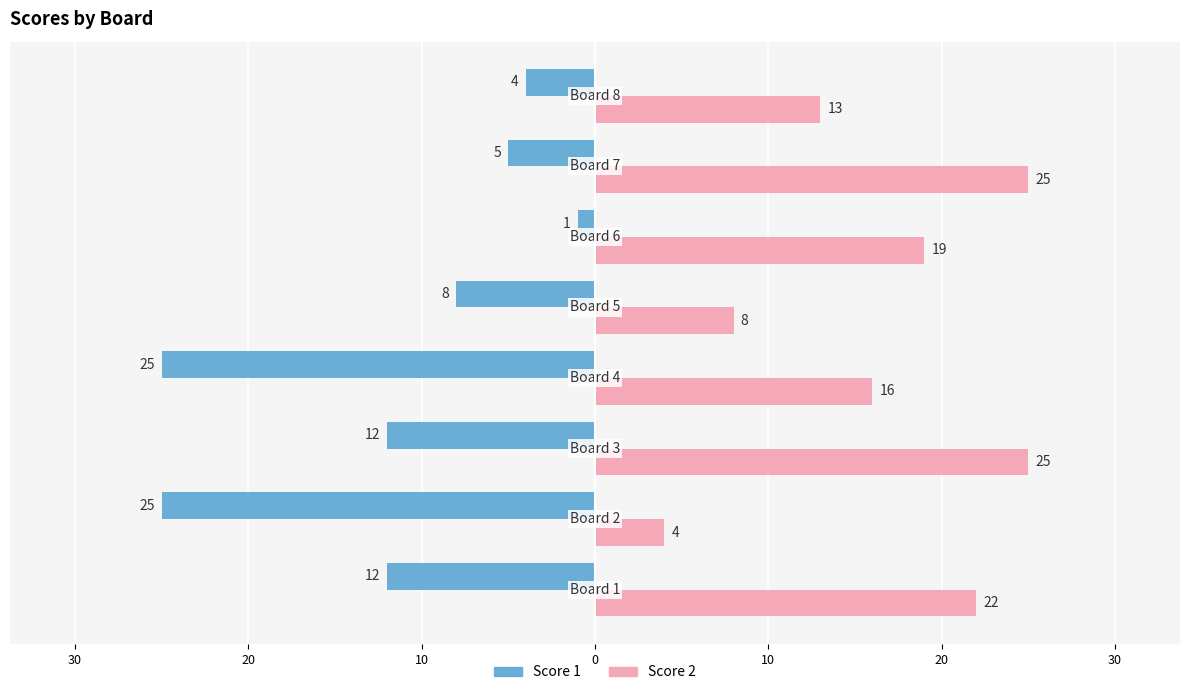

What are all the series names shown in the legend?

Score 1, Score 2